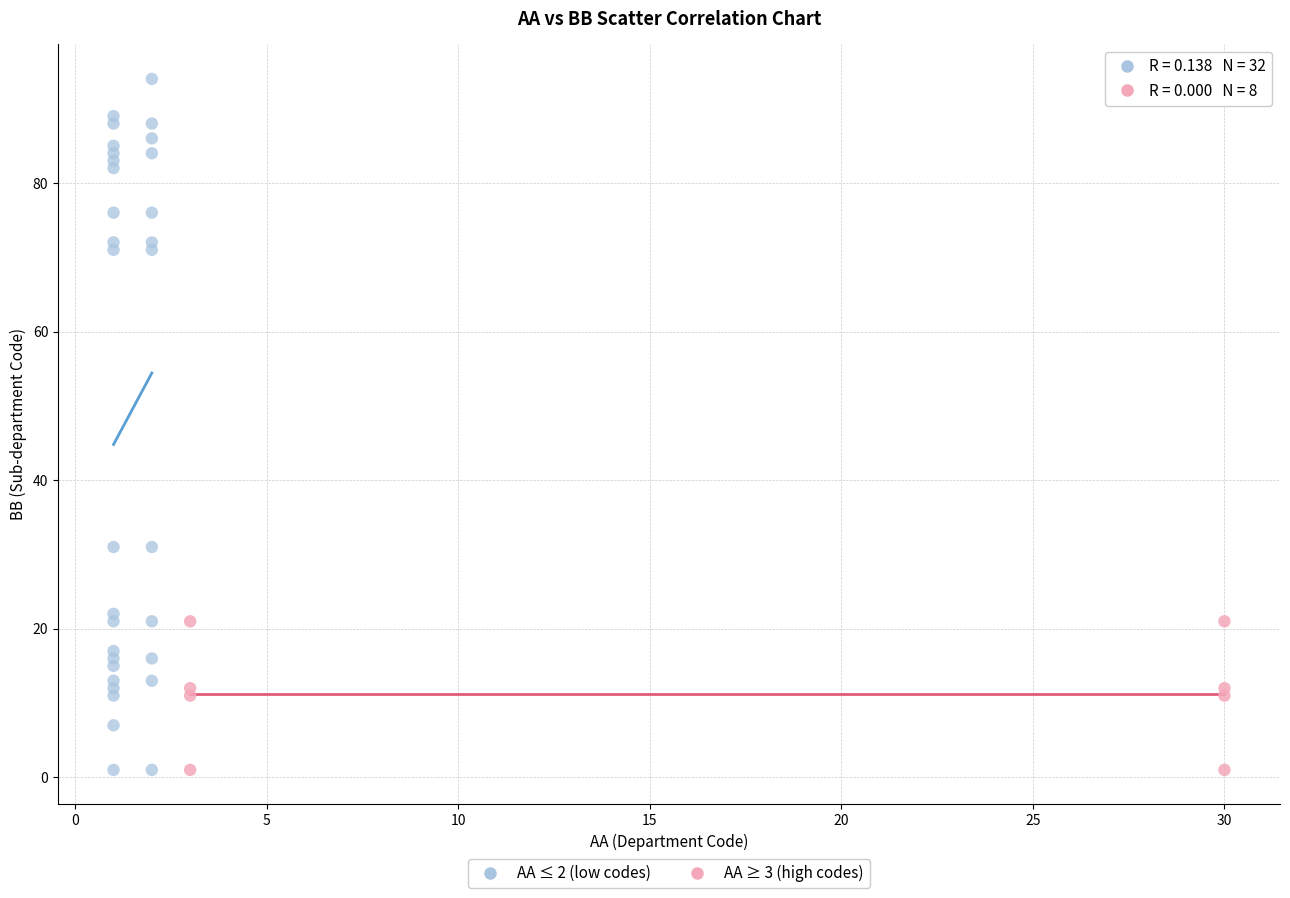

Which series has the largest Y range (max minus min)?

AA ≤ 2 (low codes)